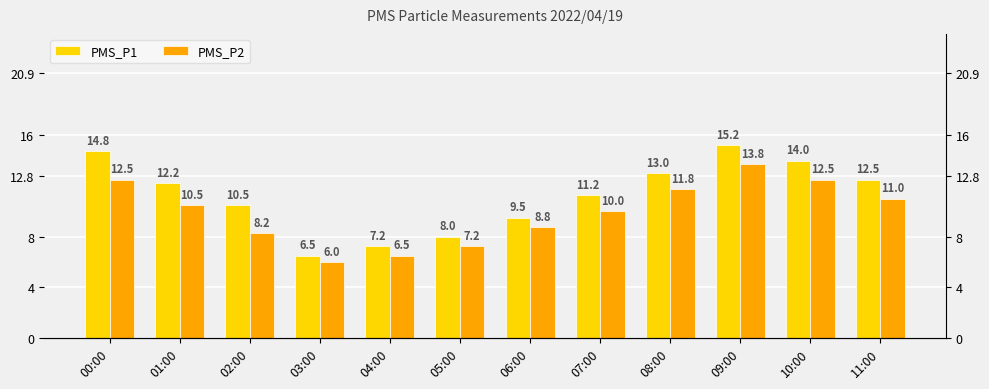

Is the value of PMS_P2 at 02:00 greater than the value of PMS_P1 at 09:00?

No